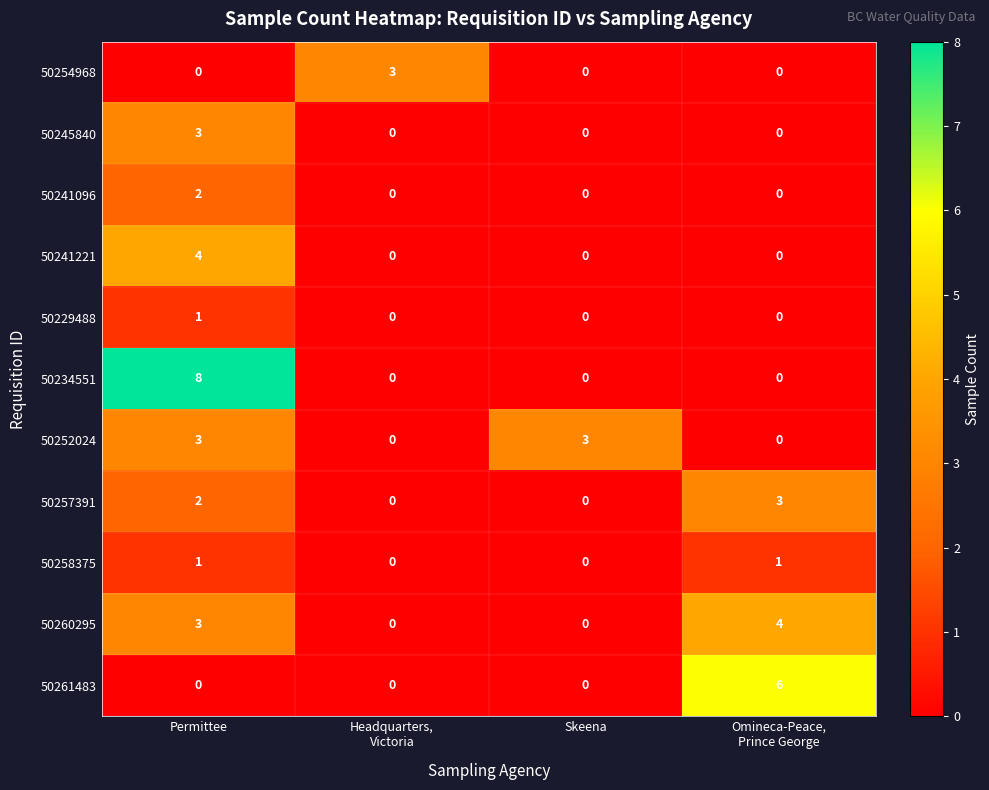

At which category is the sum across all series the highest?

Permittee